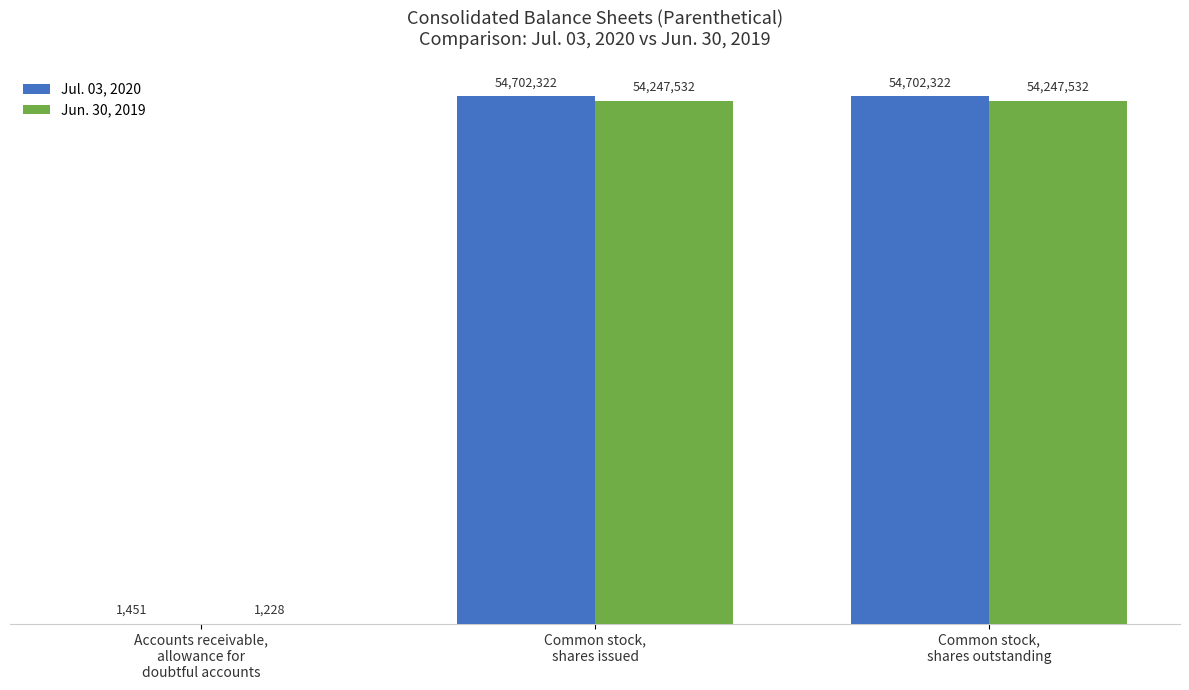

Which series has the largest total across all categories?

Jul. 03, 2020